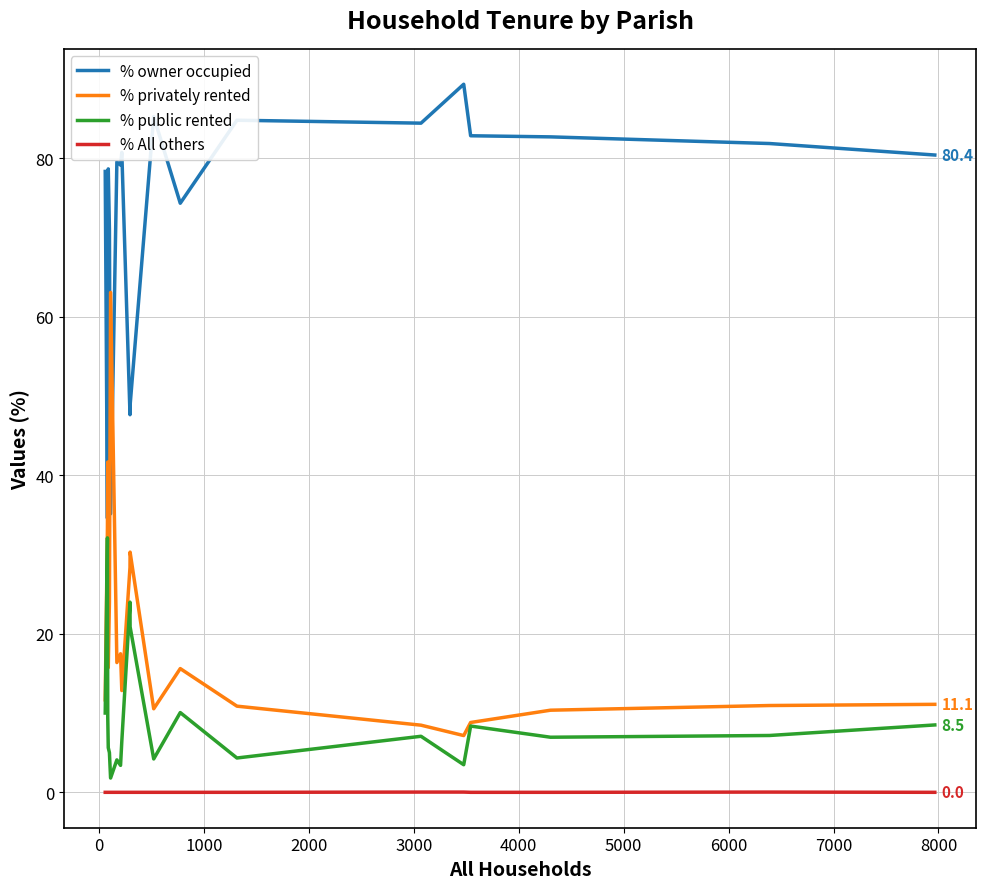

True or false: % public rented and % All others cross at least once.

False